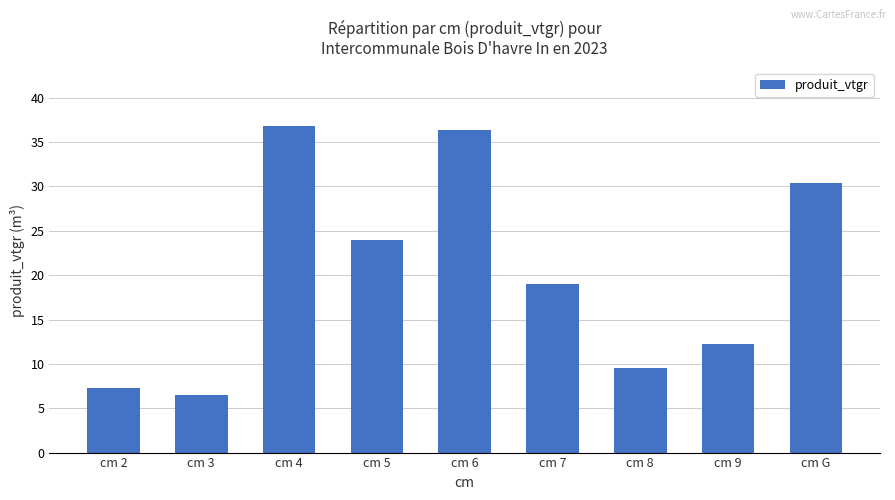

What is the average value?

20.2